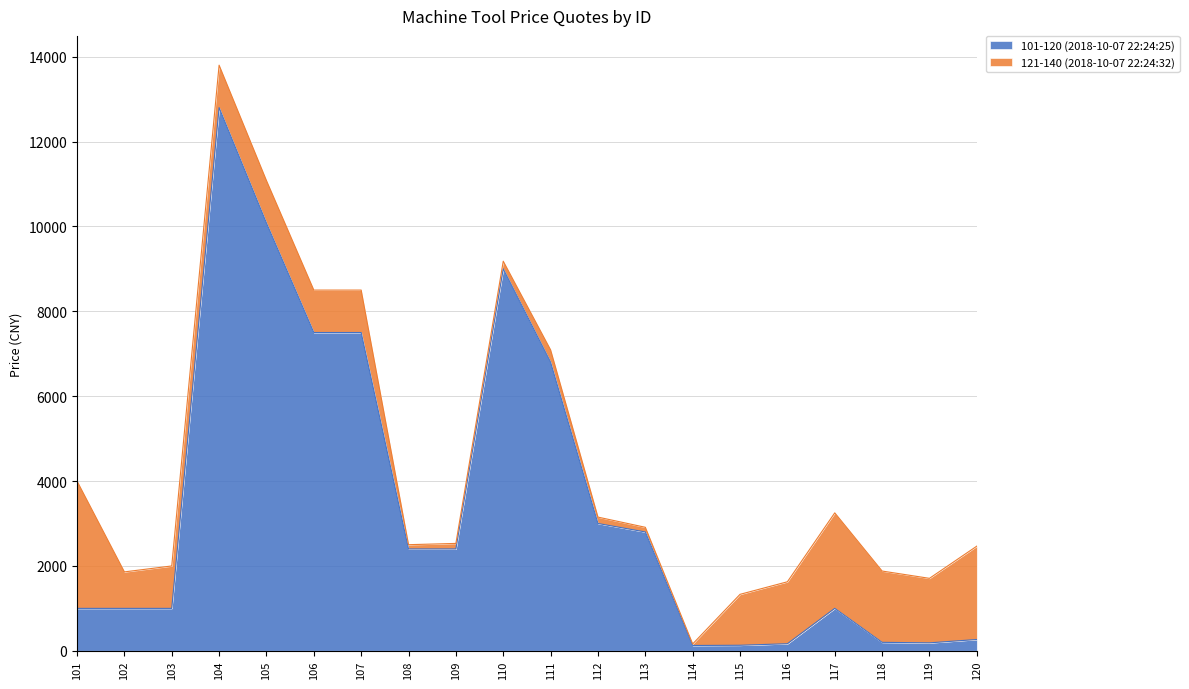

List the labels in order of value, largest first.

104, 105, 110, 106, 107, 111, 112, 113, 108, 109, 117, 101, 102, 103, 120, 118, 119, 116, 115, 114